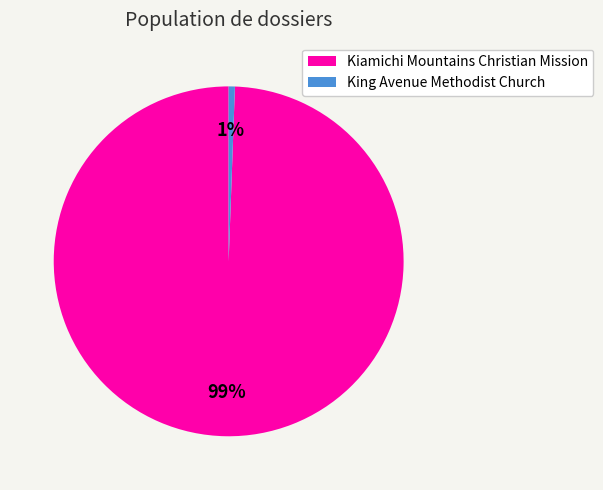

Between Kiamichi Mountains Christian Mission and King Avenue Methodist Church, which is larger?

Kiamichi Mountains Christian Mission